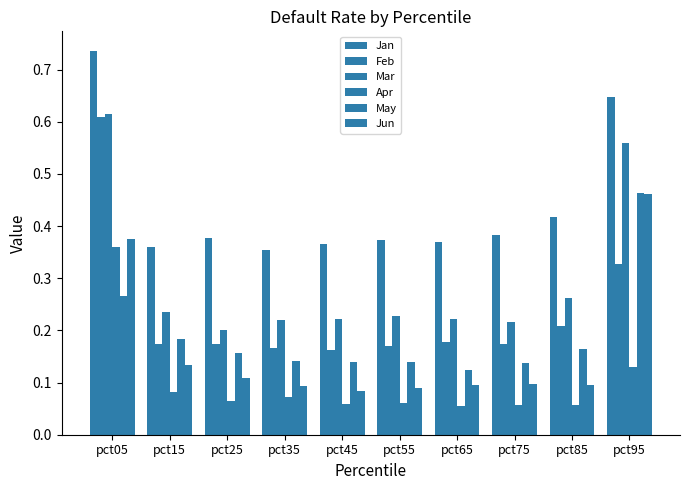

Where is Jan nearest to the value 0?

pct35